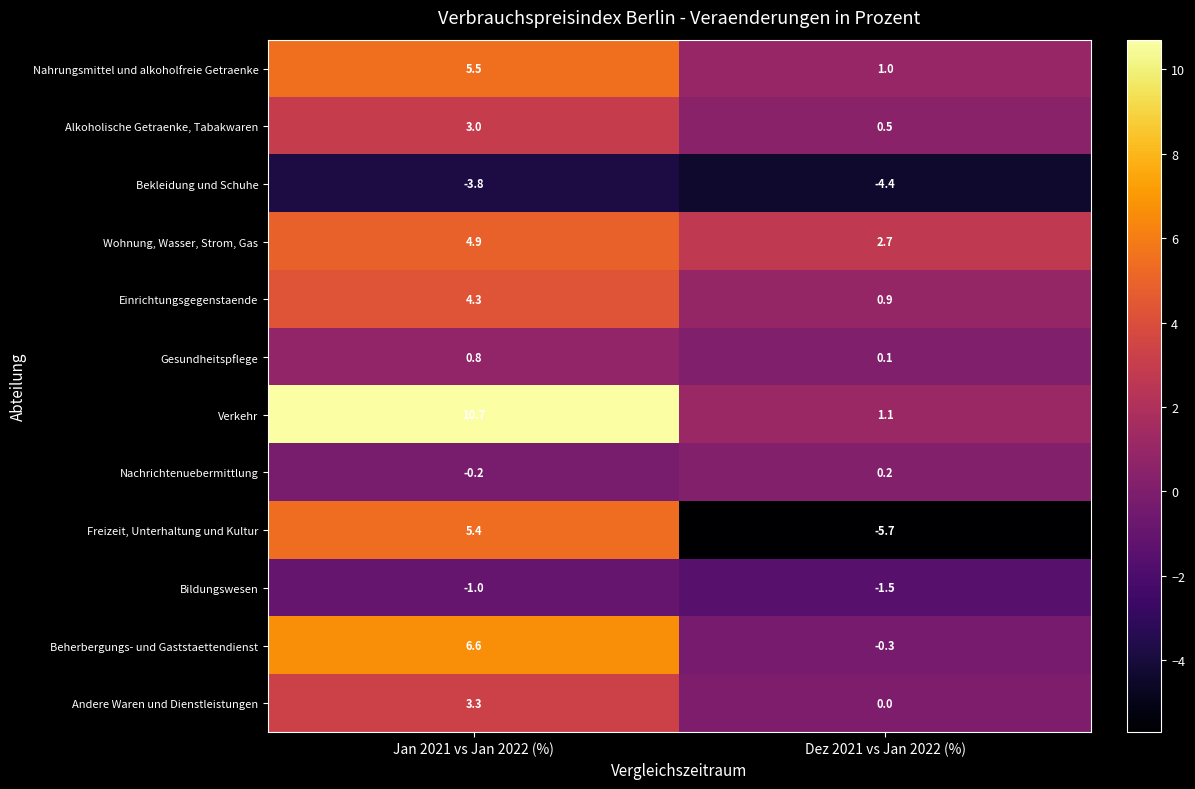

What is the total value across all series at Jan 2021 vs Jan 2022 (%)?

39.5